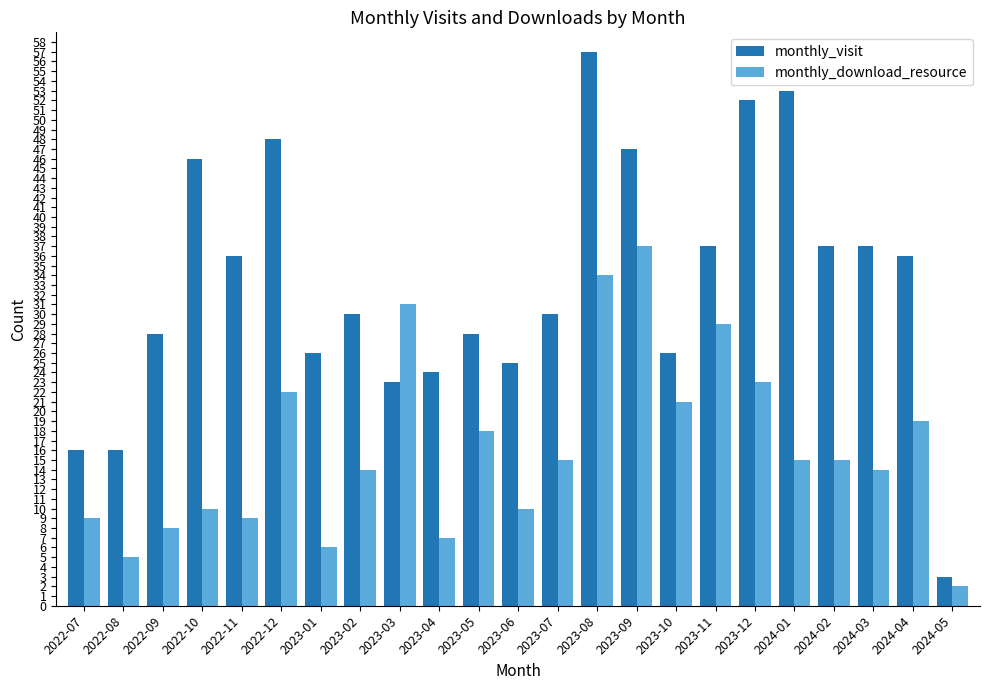

Reading left to right, list all the values displayed in this chart.

monthly_visit: 2022-07=16	2022-08=16	2022-09=28	2022-10=46	2022-11=36	2022-12=48	2023-01=26	2023-02=30	2023-03=23	2023-04=24	2023-05=28	2023-06=25	2023-07=30	2023-08=57	2023-09=47	2023-10=26	2023-11=37	2023-12=52	2024-01=53	2024-02=37	2024-03=37	2024-04=36	2024-05=3
monthly_download_resource: 2022-07=9	2022-08=5	2022-09=8	2022-10=10	2022-11=9	2022-12=22	2023-01=6	2023-02=14	2023-03=31	2023-04=7	2023-05=18	2023-06=10	2023-07=15	2023-08=34	2023-09=37	2023-10=21	2023-11=29	2023-12=23	2024-01=15	2024-02=15	2024-03=14	2024-04=19	2024-05=2